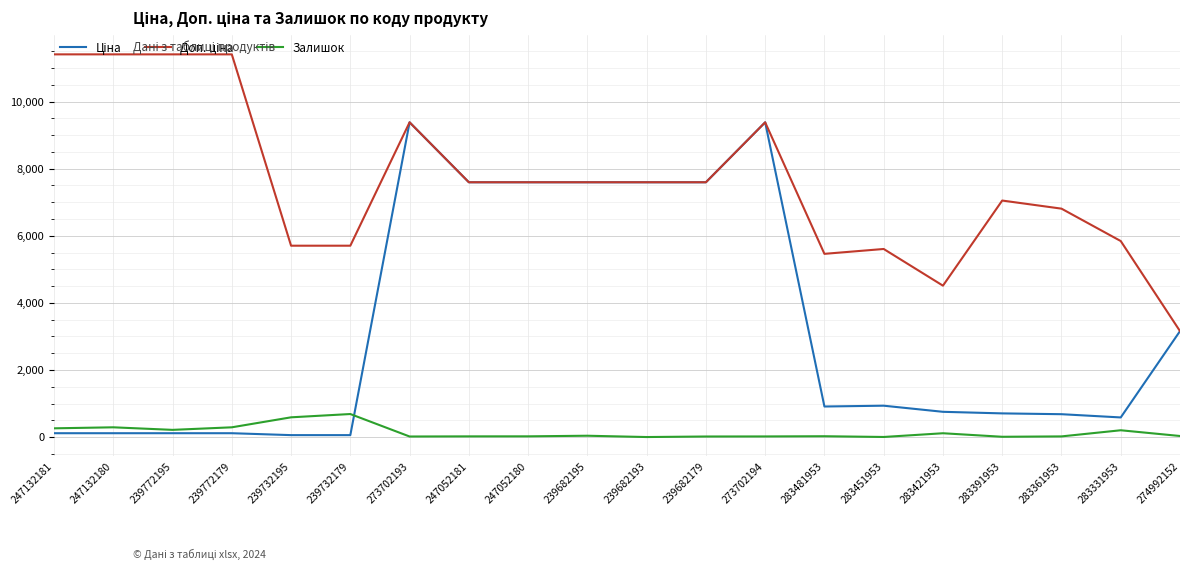

What is the greatest value displayed?

11410.0